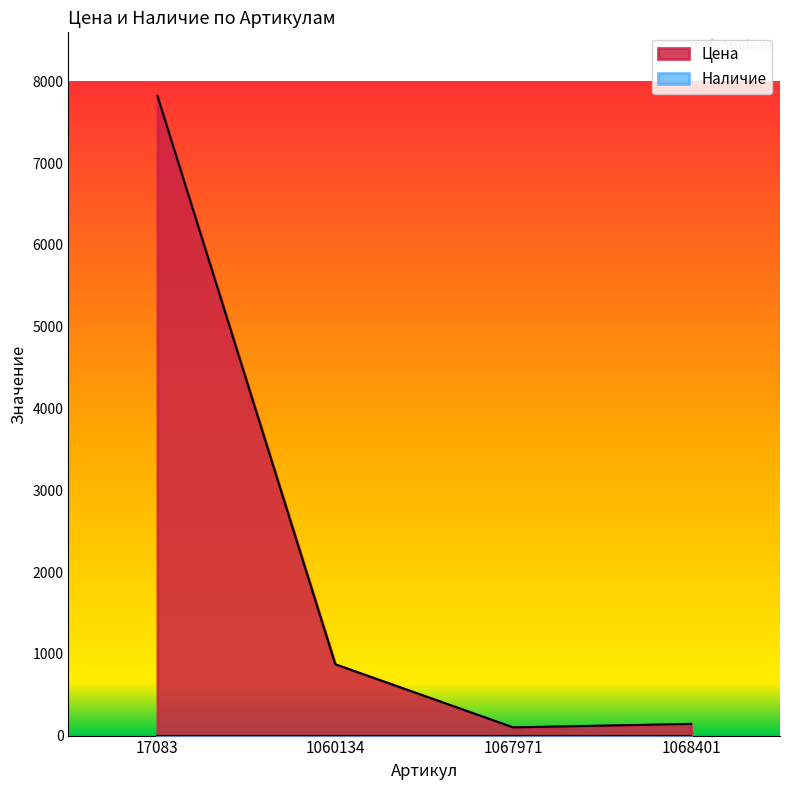

Between 1067971 and 1060134, which is larger?

1060134